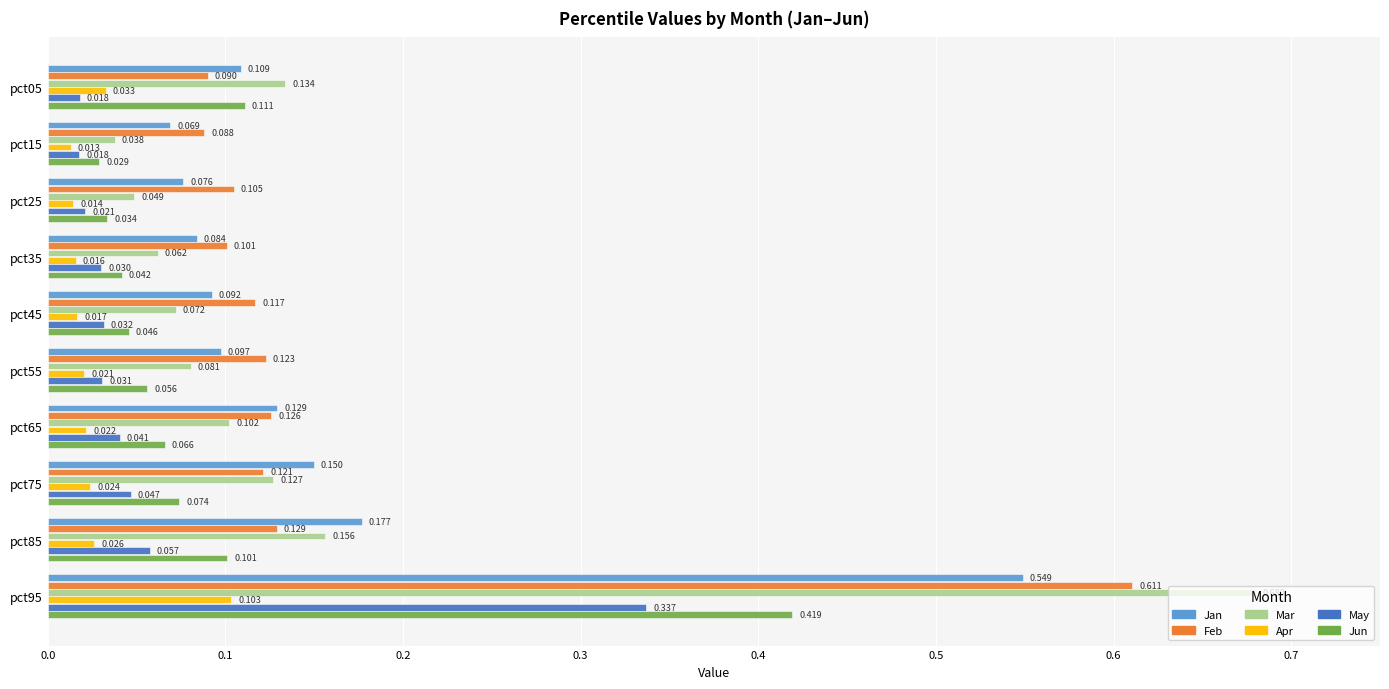

Which series has the largest total across all categories?

Feb